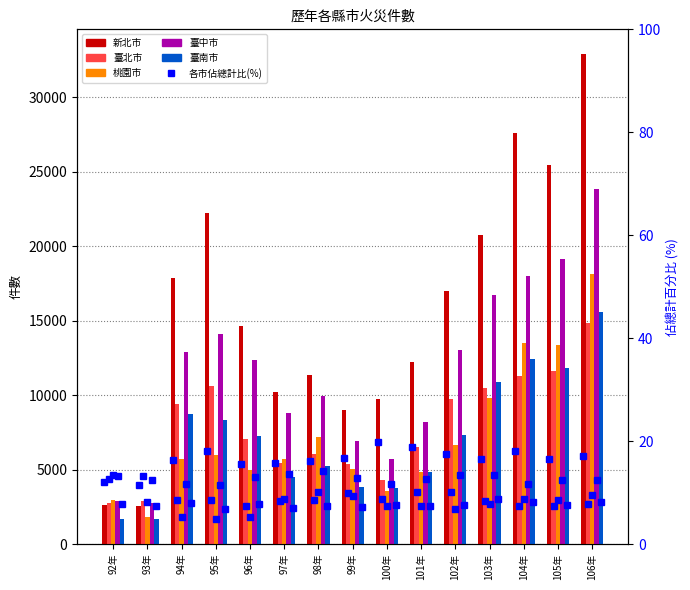

Does the chart contain stacked bars?

No